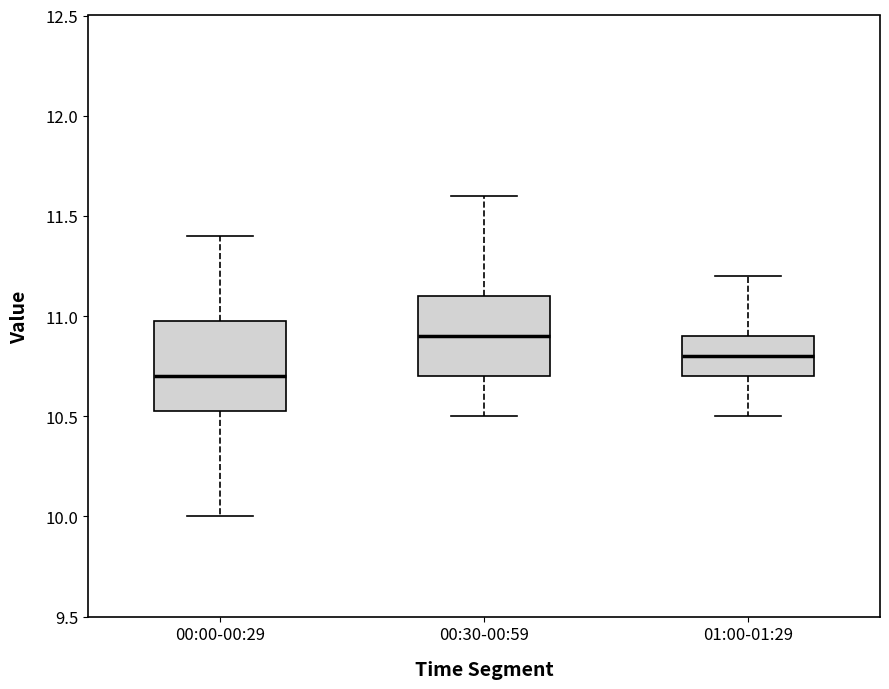

Reading left to right, transcribe this box plot: for each box, give where its median line is, the range the box spans, and where its two whiskers end, as read against the y-axis. The values are not printed on the chart, so give them approximately, as read against the axis.

00:00-00:29: median 10.70, box 10.55 to 11.00, whiskers 10.00 to 11.40
00:30-00:59: median 10.90, box 10.70 to 11.10, whiskers 10.50 to 11.60
01:00-01:29: median 10.80, box 10.70 to 10.90, whiskers 10.50 to 11.20